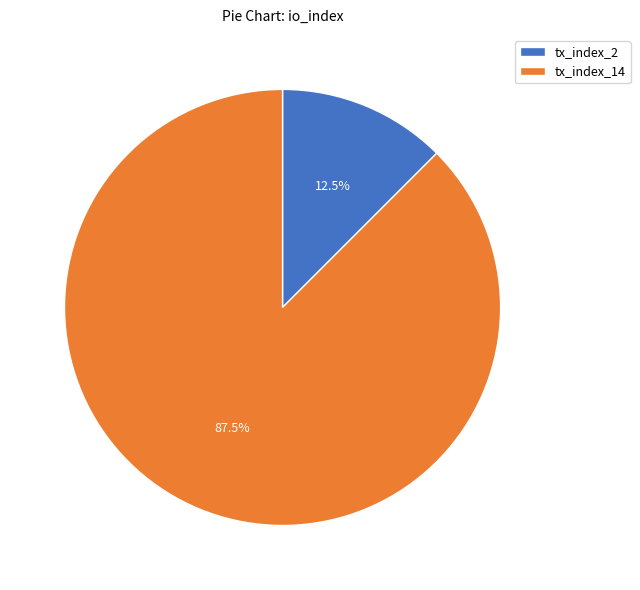

Rank the categories by value from highest to lowest.

tx_index_14, tx_index_2